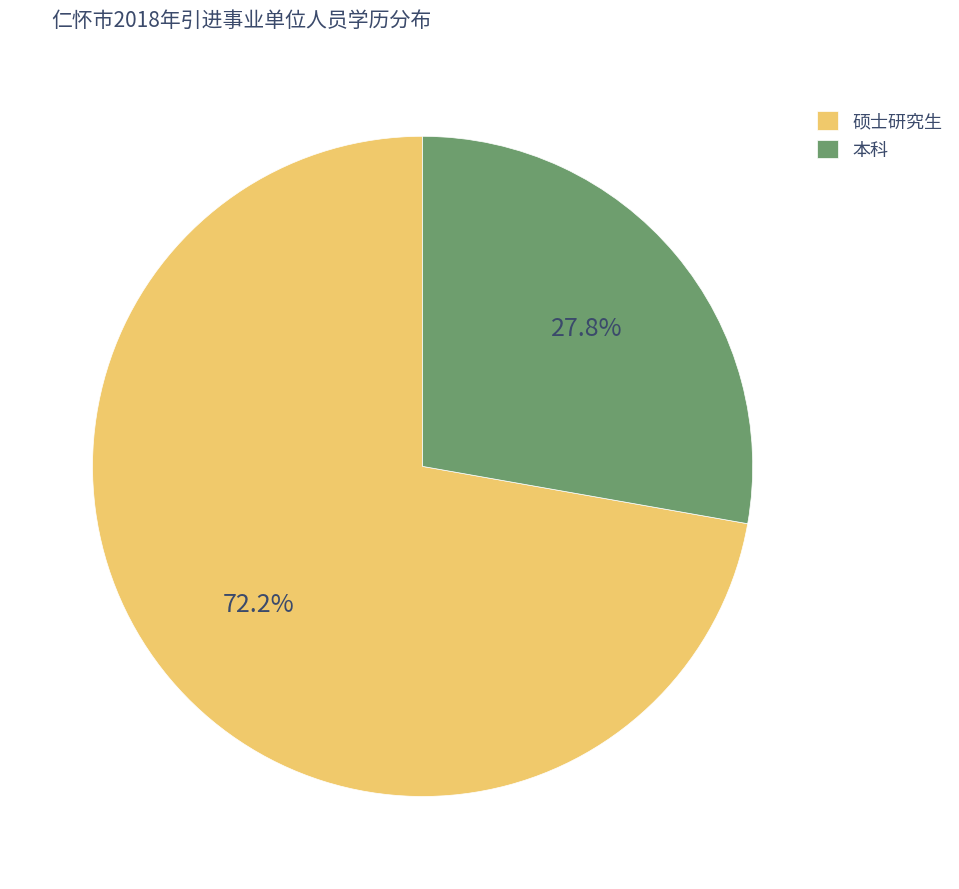

Is the sum of 本科 and 硕士研究生 greater than half?

Yes